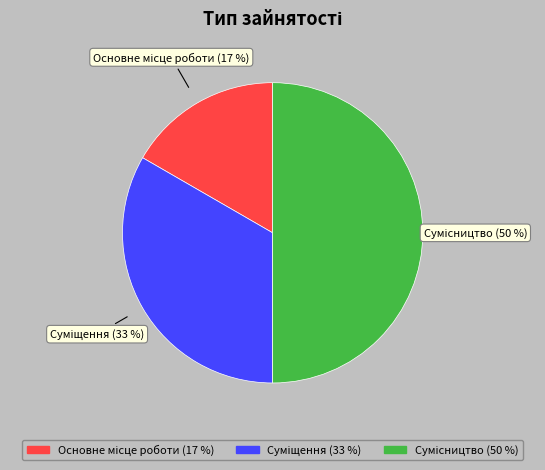

Count the number of slices in the pie.

3